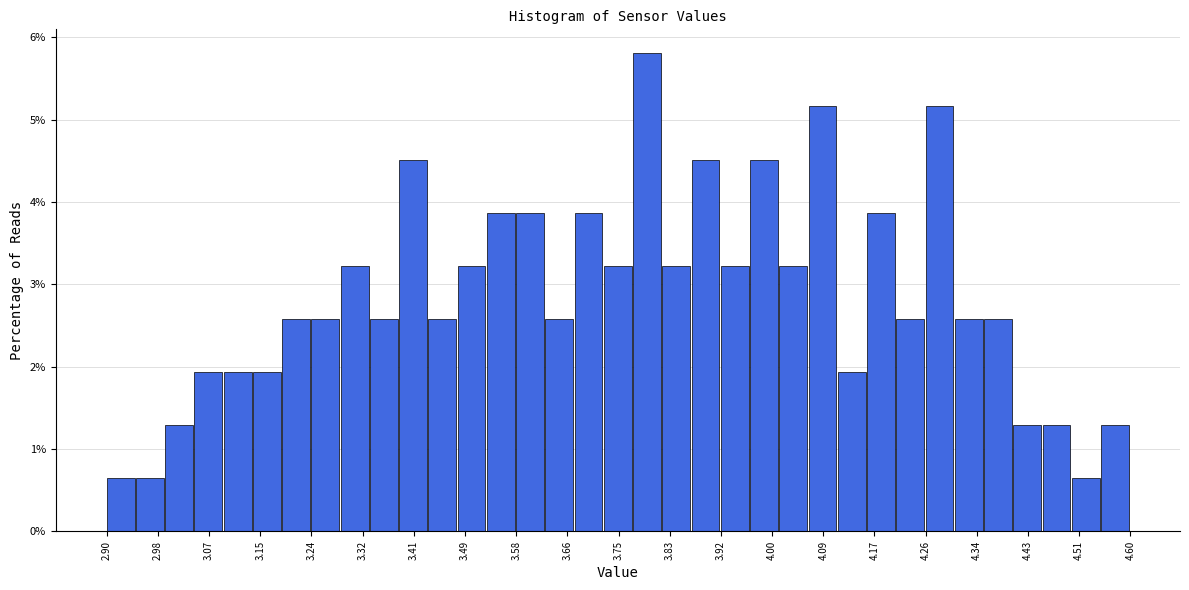

What is the height of the bar covering 4.07 to 4.11 on the x-axis? Neither the bar edges nor the heights are printed on the chart, so give them approximately, as read against the axes.

5.2